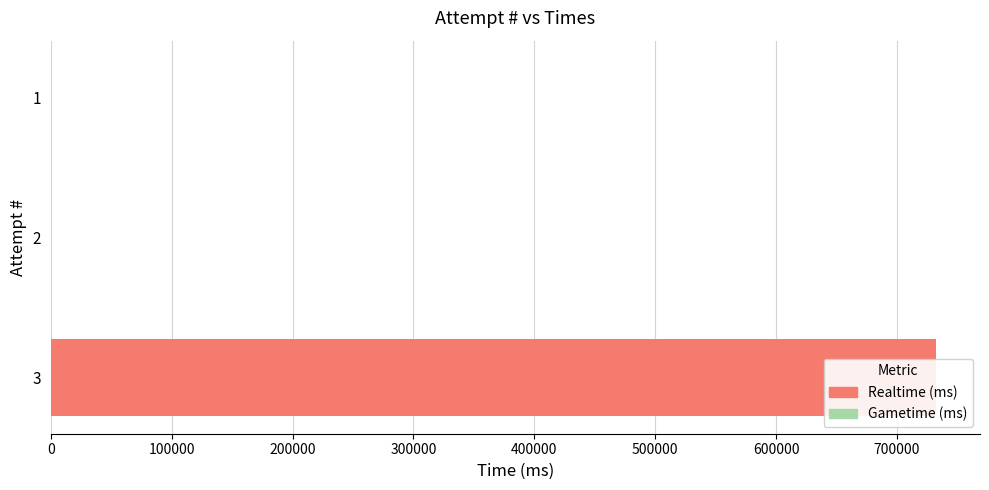

Is it true that Realtime (ms) equals 0.0 at 1?

True